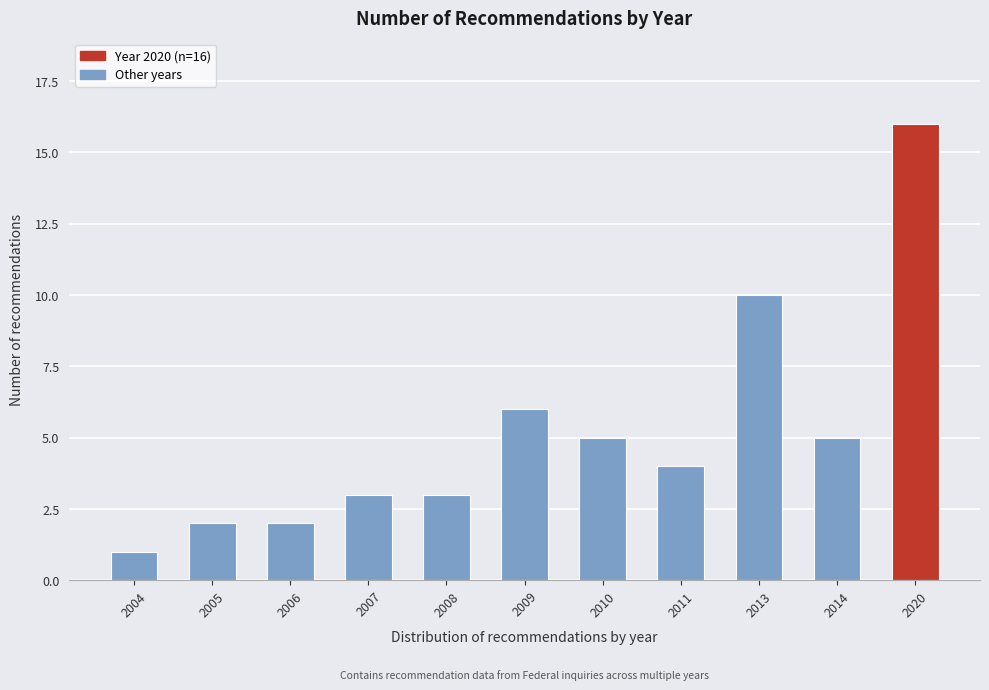

Reading left to right, transcribe all the data shown in this chart.

2004=1	2005=2	2006=2	2007=3	2008=3	2009=6	2010=5	2011=4	2013=10	2014=5	2020=16